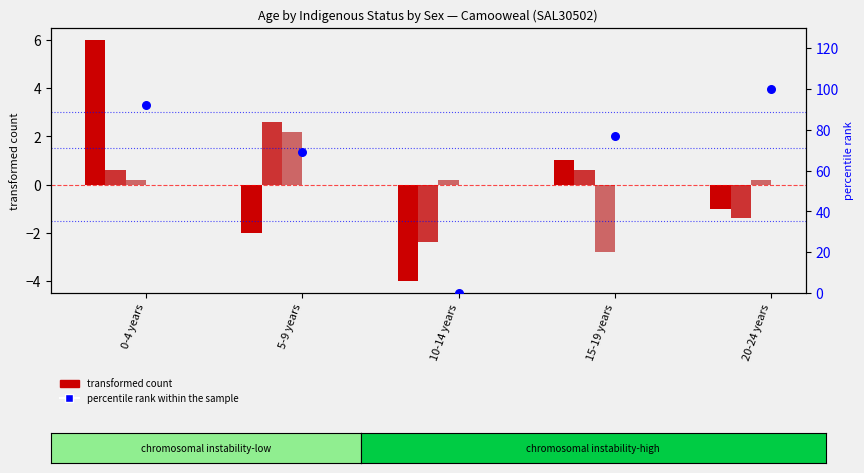

At which category is the sum across all series the highest?

0-4 years